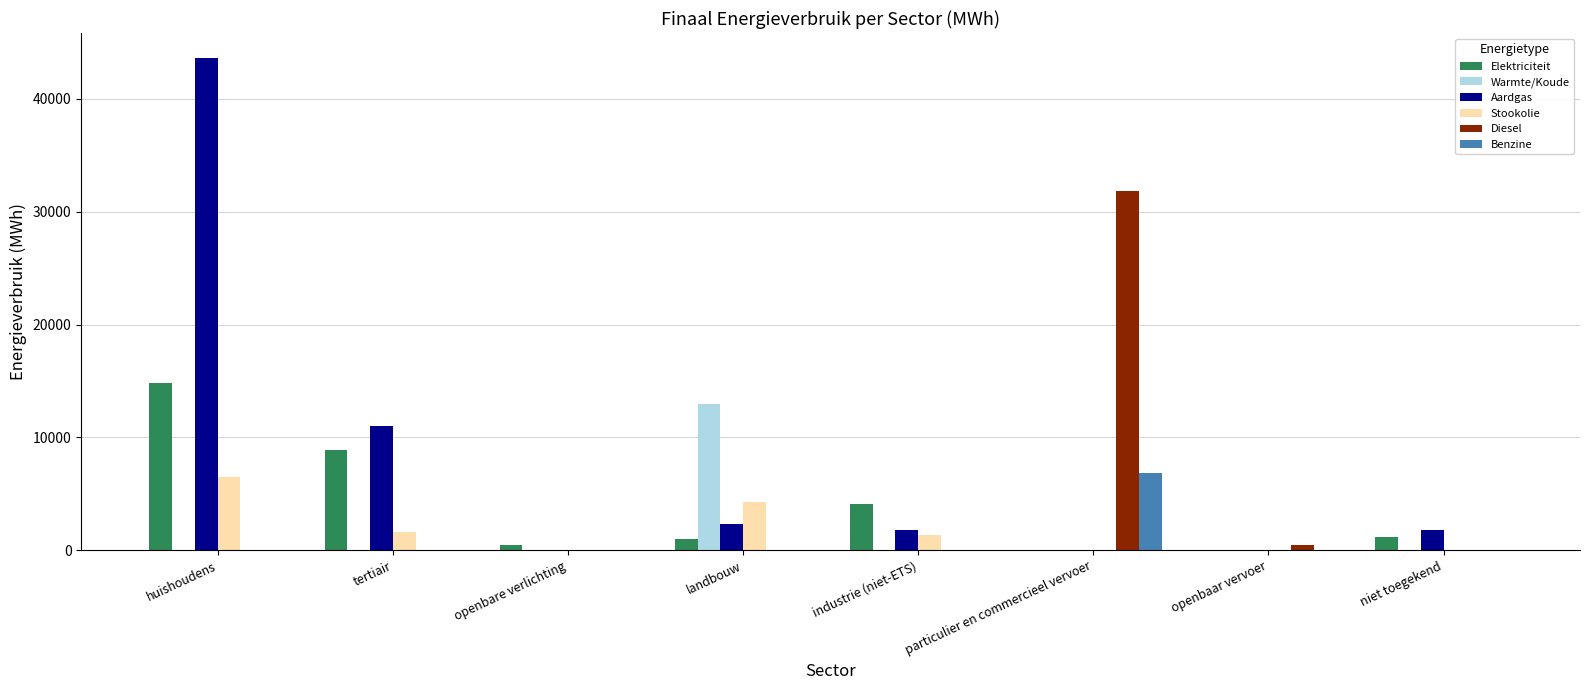

How many values in the Diesel series exceed 0?

2